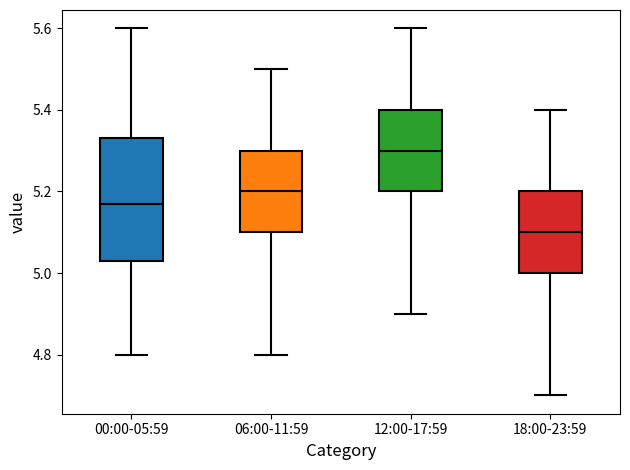

Reading left to right, transcribe this box plot: for each box, give where its median line is, the range the box spans, and where its two whiskers end, as read against the y-axis. The values are not printed on the chart, so give them approximately, as read against the axis.

00:00-05:59: median 5.18, box 5.04 to 5.34, whiskers 4.80 to 5.60
06:00-11:59: median 5.20, box 5.10 to 5.30, whiskers 4.80 to 5.50
12:00-17:59: median 5.30, box 5.20 to 5.40, whiskers 4.90 to 5.60
18:00-23:59: median 5.10, box 5.00 to 5.20, whiskers 4.70 to 5.40